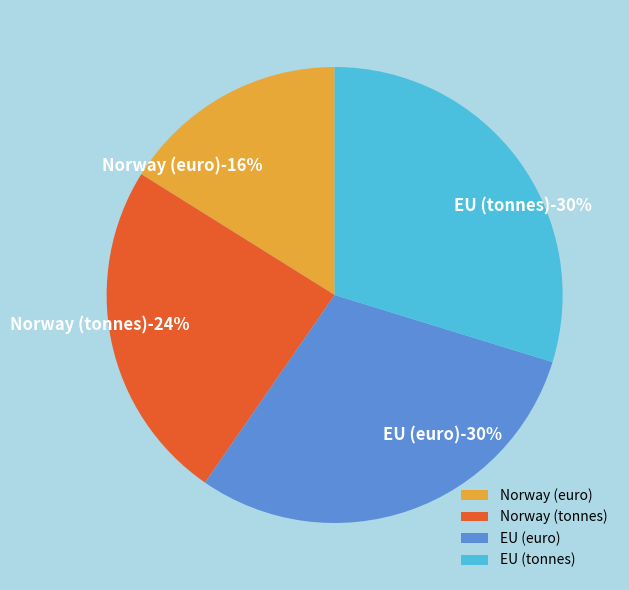

Which slice is the largest?

EU (euro)